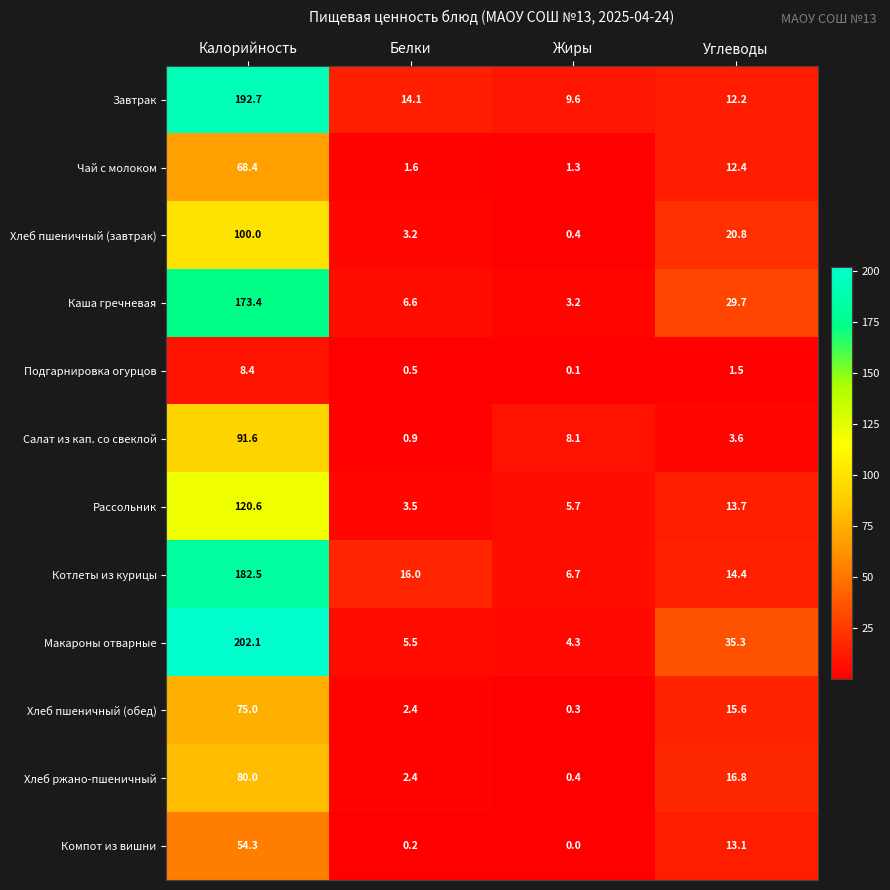

True or false: Салат из кап. со свеклой has a value of 91.6 at Калорийность.

True